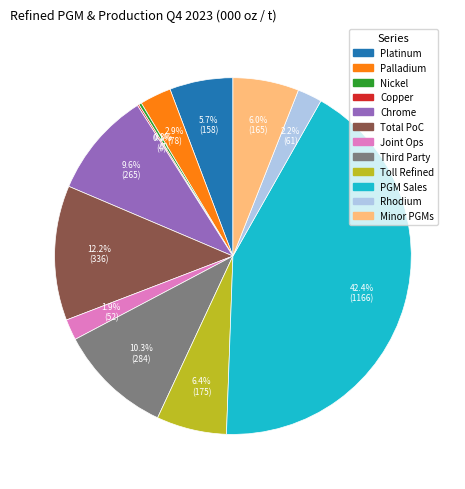

To the nearest percent, what is the average slice percentage?

8%